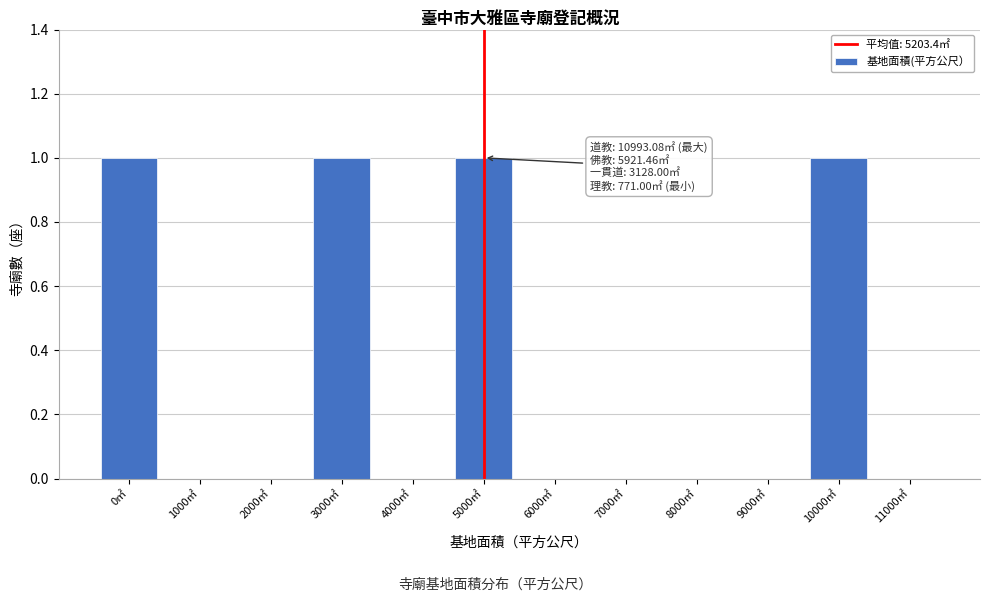

Reading left to right, list all the values displayed in this chart.

0㎡=1	1000㎡=0	2000㎡=0	3000㎡=1	4000㎡=0	5000㎡=1	6000㎡=0	7000㎡=0	8000㎡=0	9000㎡=0	10000㎡=1	11000㎡=0